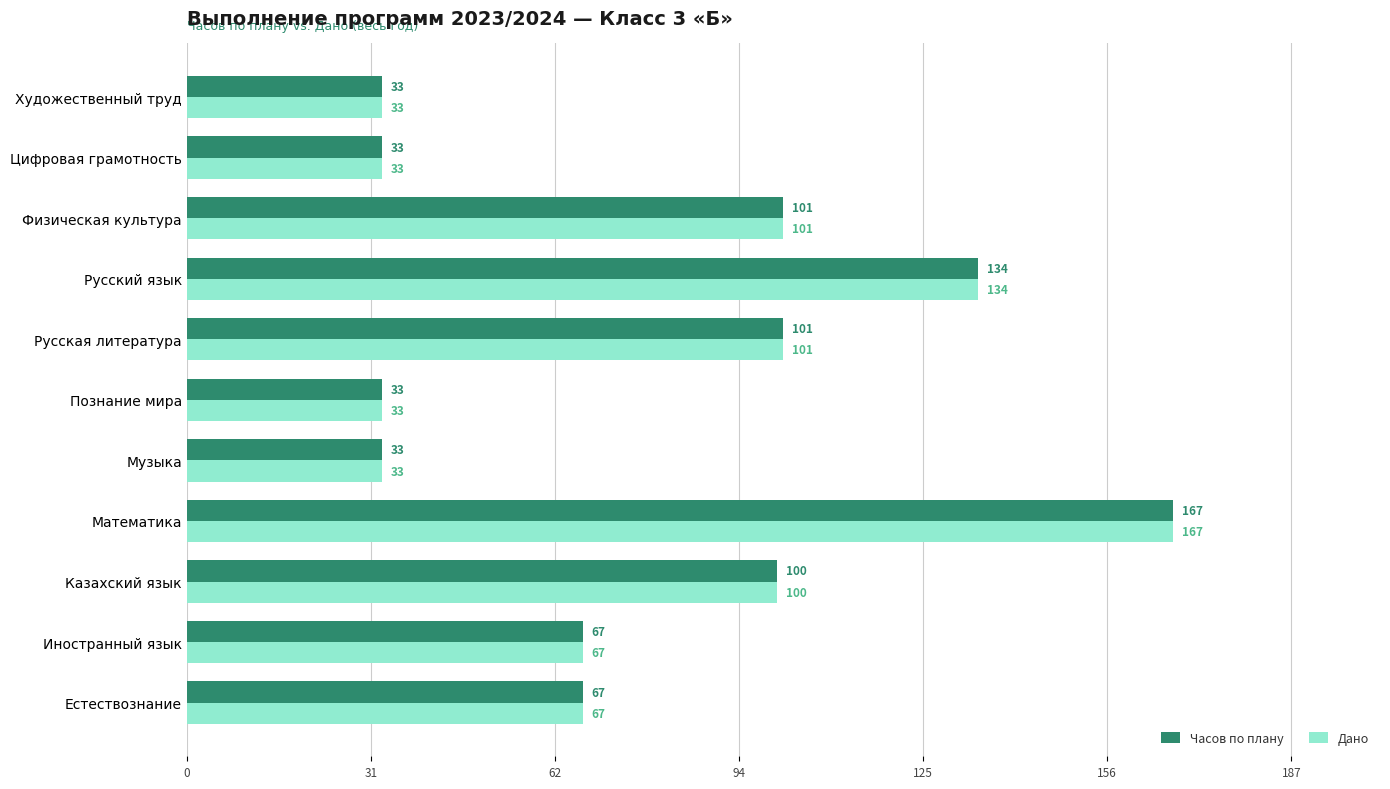

The value of Дано at Казахский язык is 154. True or false?

False